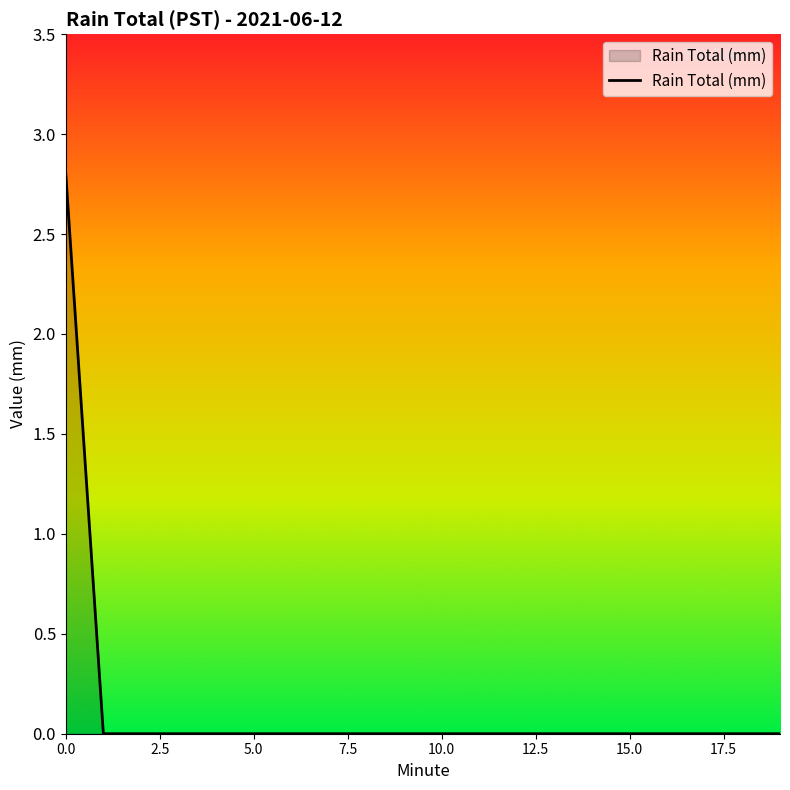

What is the average value?

0.1